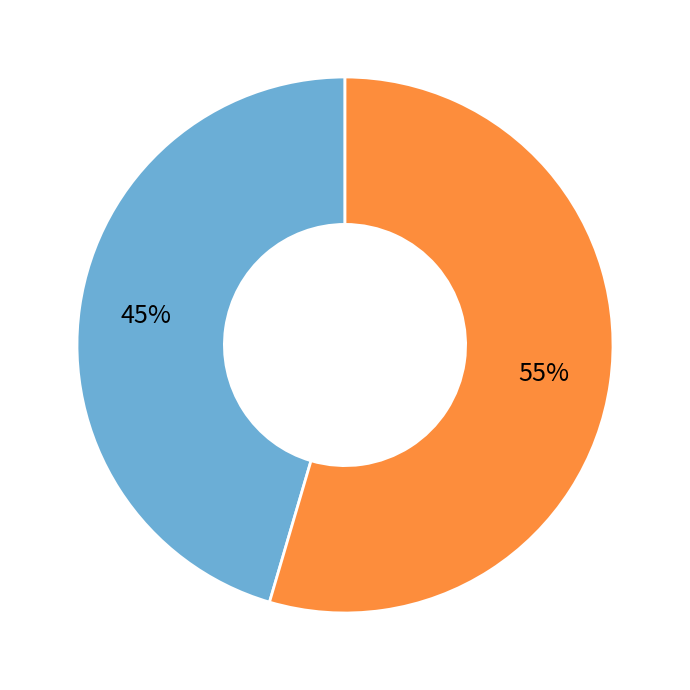

Is there any slice that represents more than half of the pie?

Yes